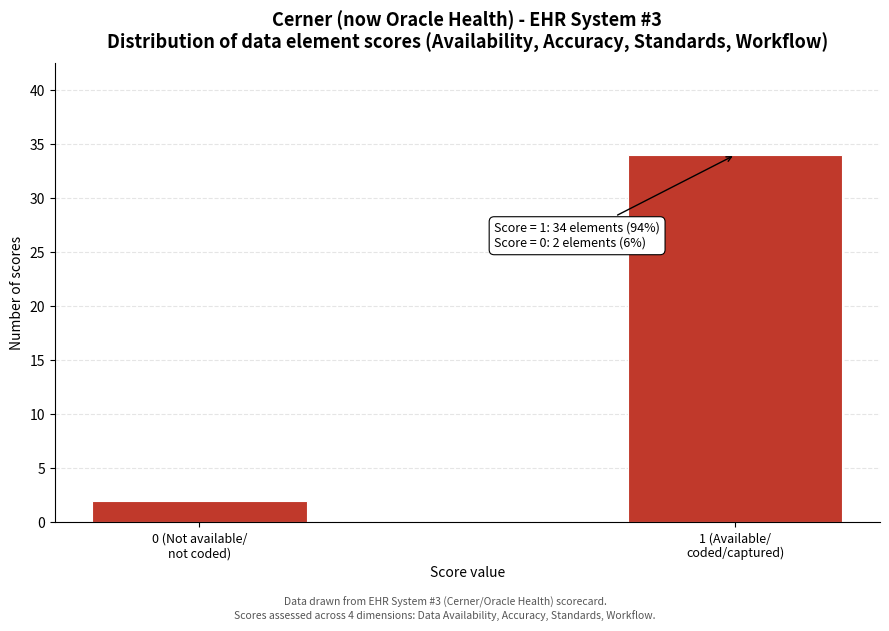

Reading left to right, extract all data points from this chart.

2	34